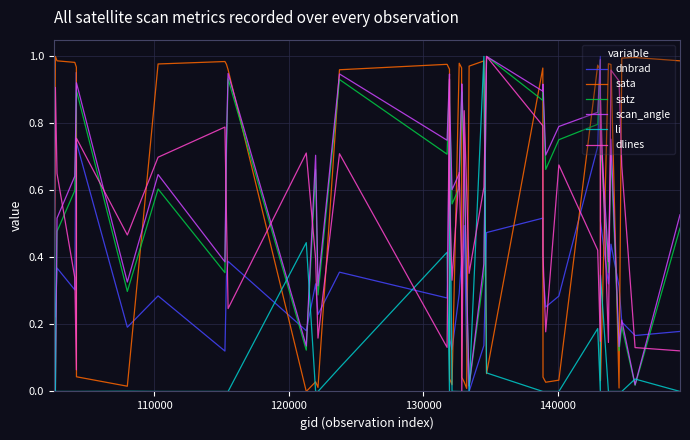

True or false: satz and sata cross at least once.

True